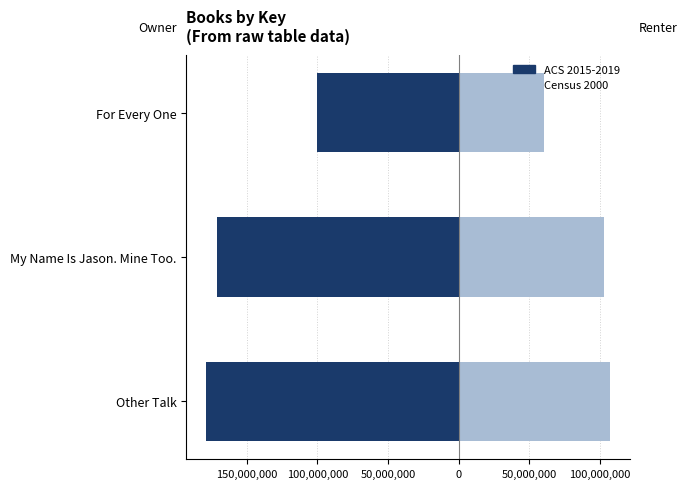

True or false: Census 2000 has a value of 159408065.5 at Other Talk.

False